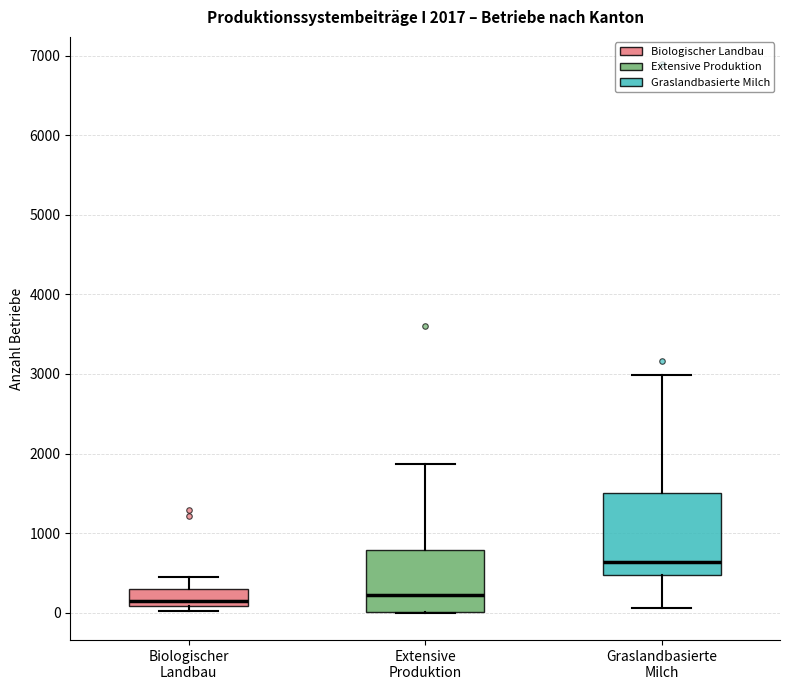

Which box's median line is the highest?

Graslandbasierte Milch